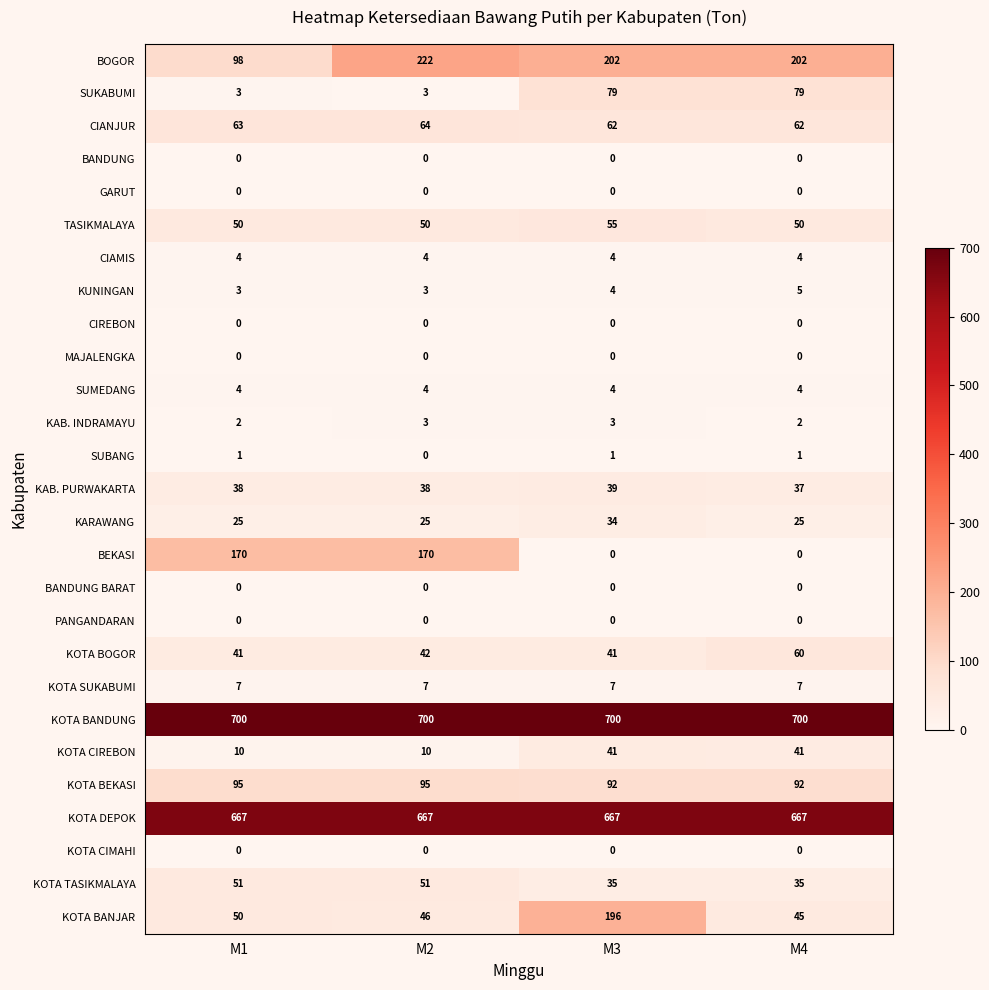

What is the highest value of the CIAMIS series?

4